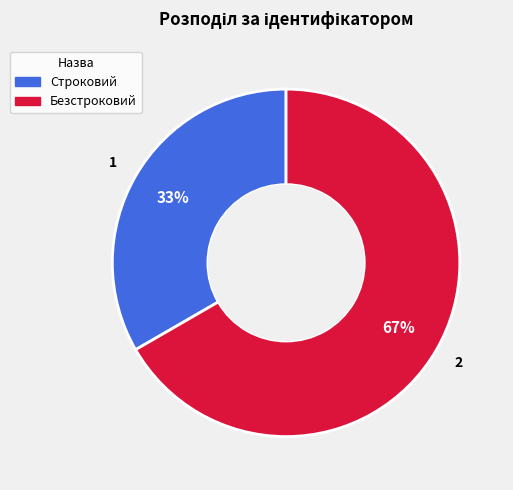

Which category has the smallest portion of the pie?

Строковий